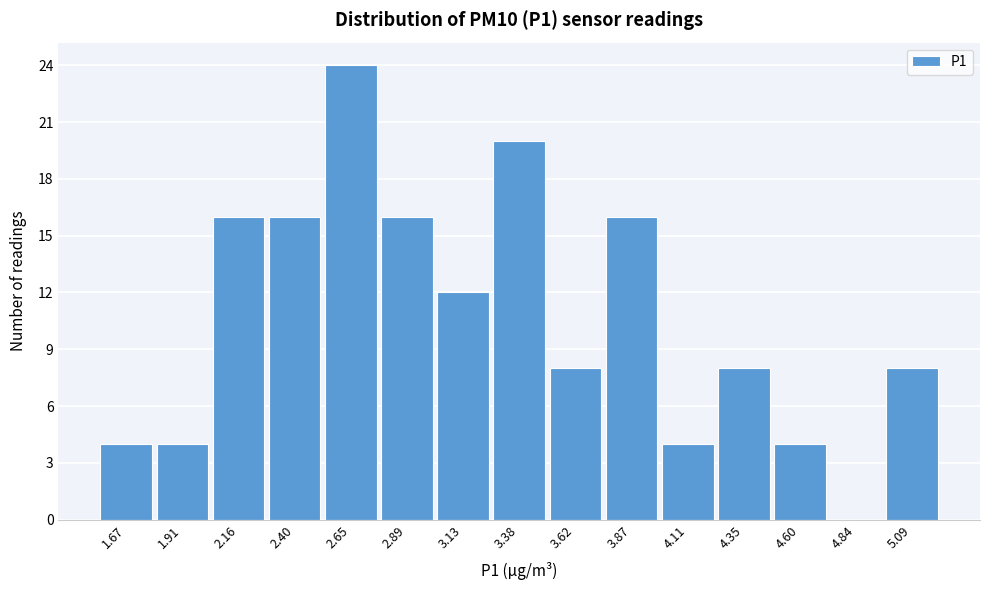

Reading left to right, what are all the values shown in this chart?

1.67=4	1.91=4	2.16=16	2.40=16	2.65=24	2.89=16	3.13=12	3.38=20	3.62=8	3.87=16	4.11=4	4.35=8	4.60=4	4.84=0	5.09=8